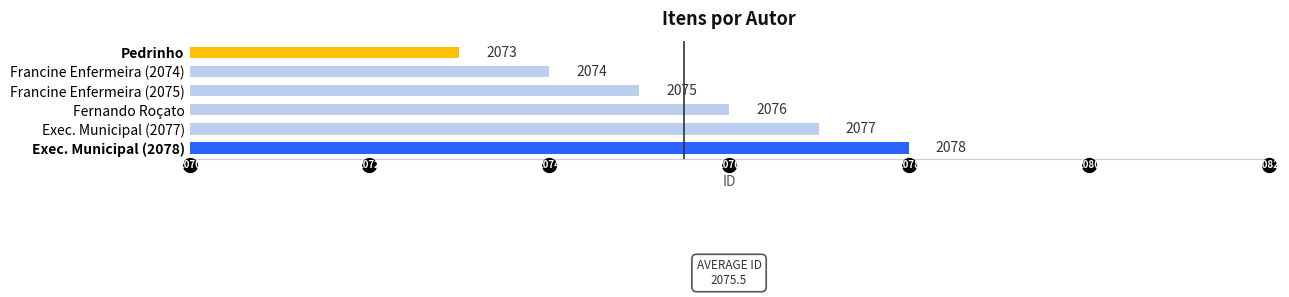

Read the value at Exec. Municipal (2077).

2077